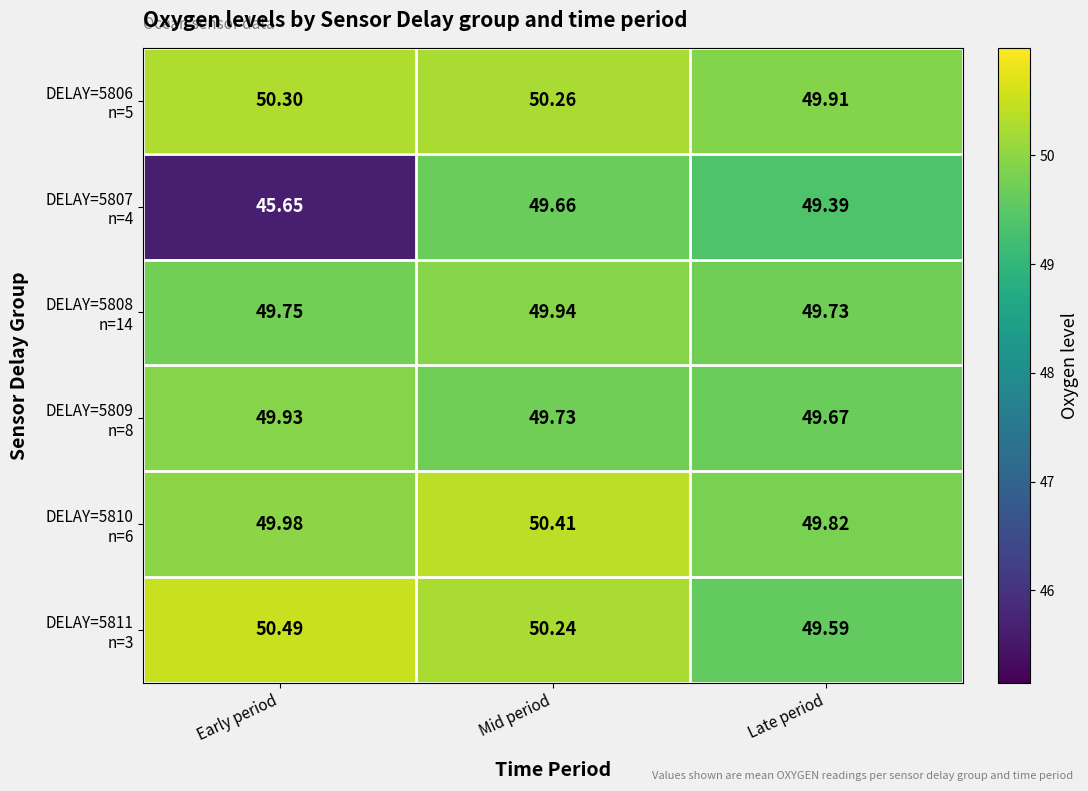

At which category is the sum across all series the highest?

Mid period